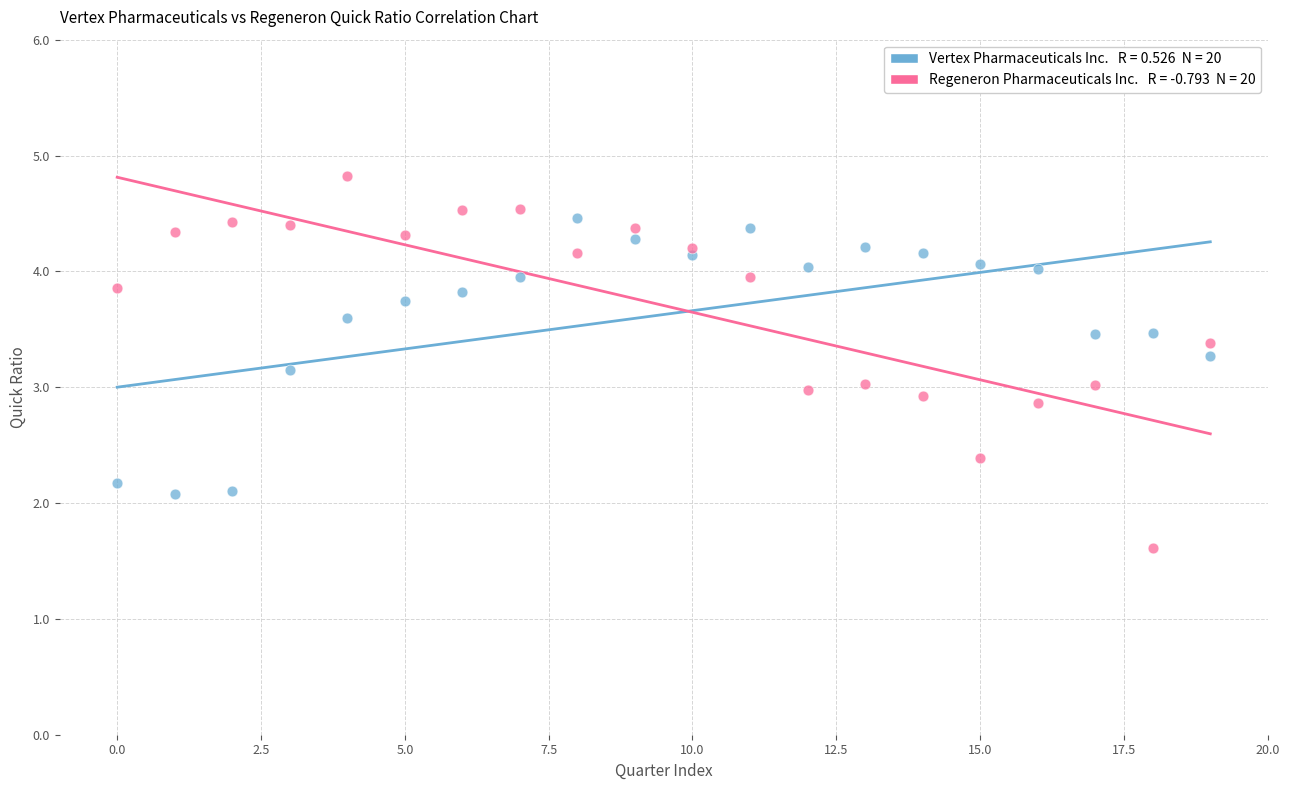

Across all data points, what is the range of Y values (max minus min)?

3.2